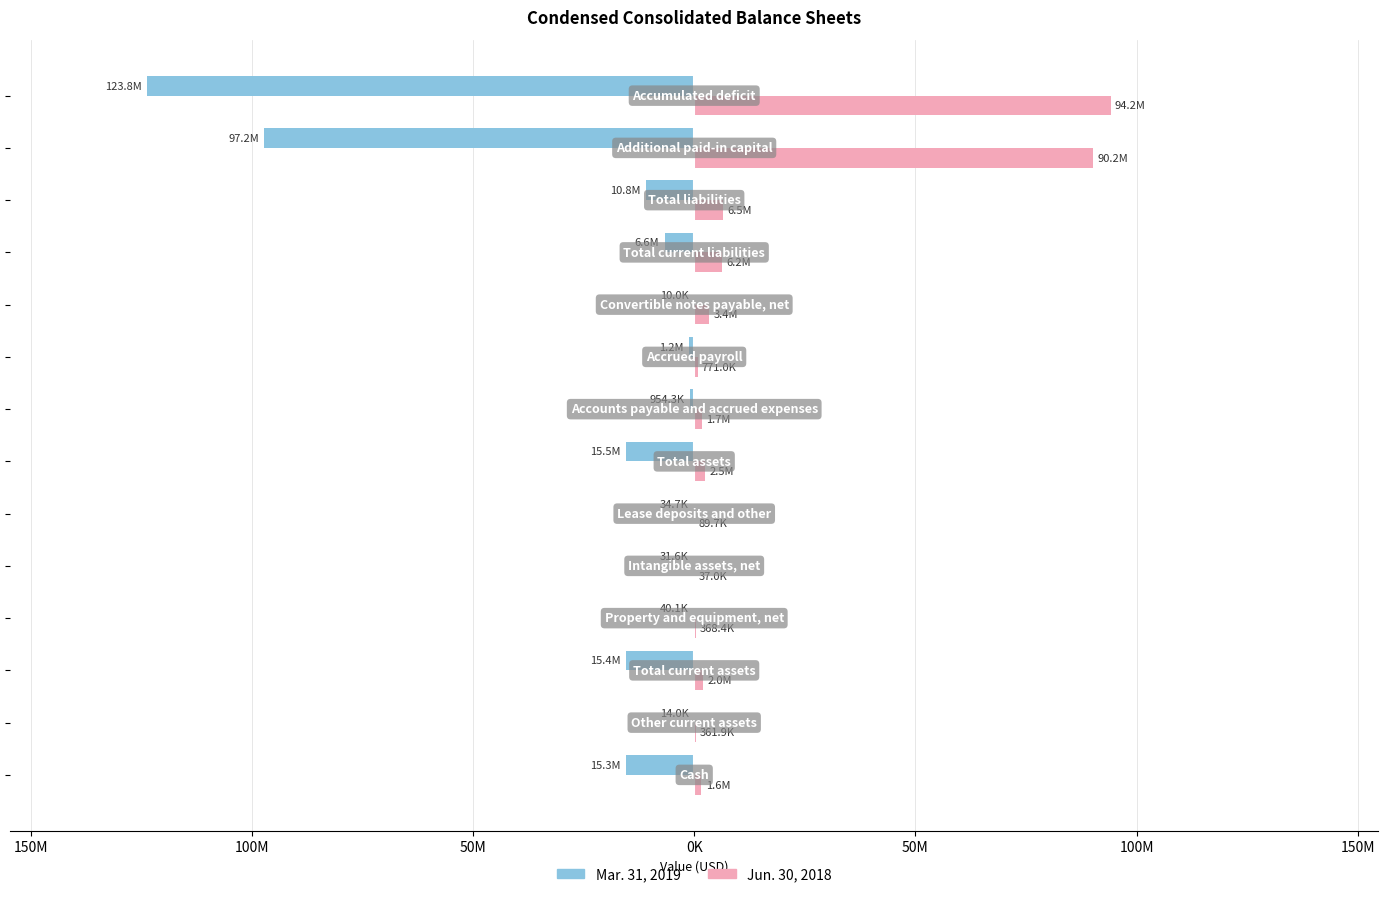

What are all the series names shown in the legend?

Mar. 31, 2019, Jun. 30, 2018